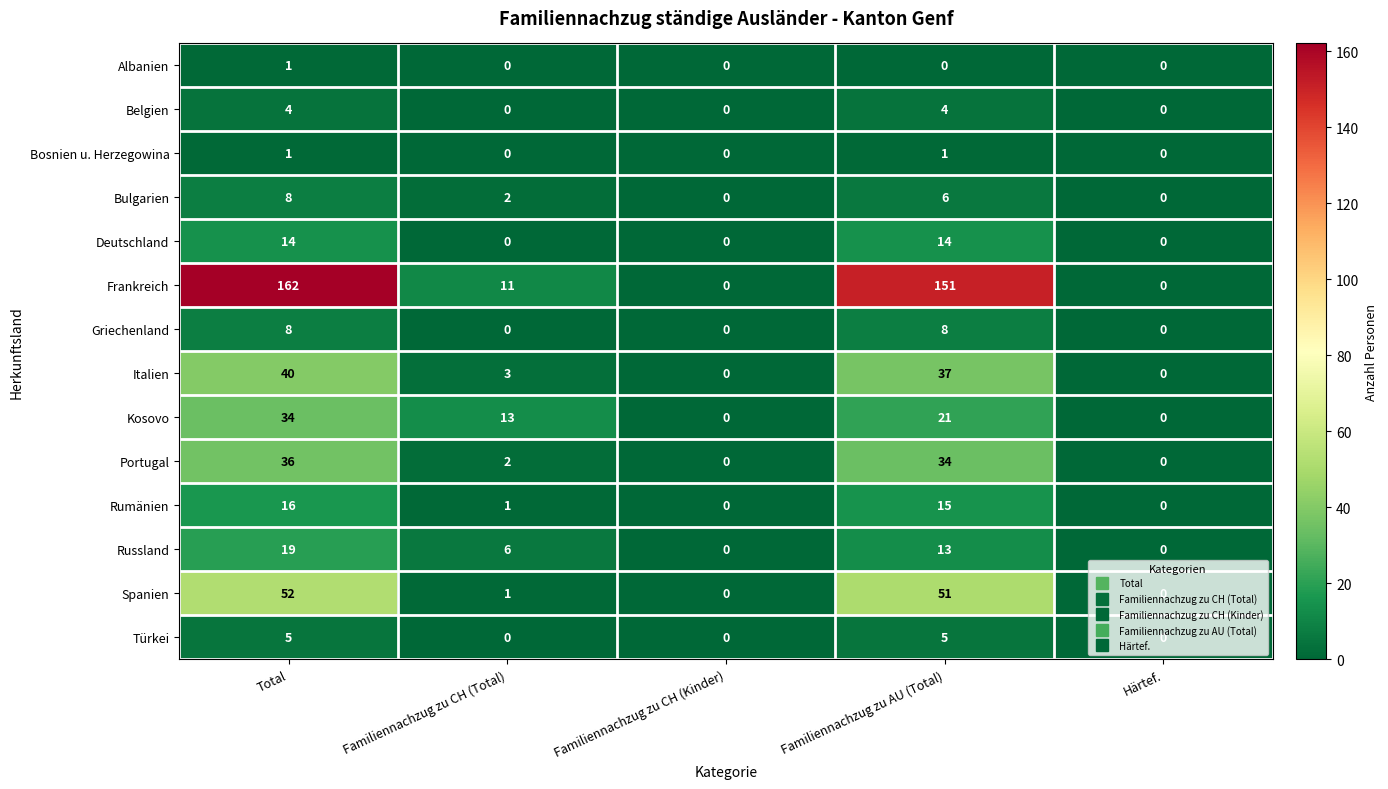

Which series has the largest total across all categories?

Frankreich